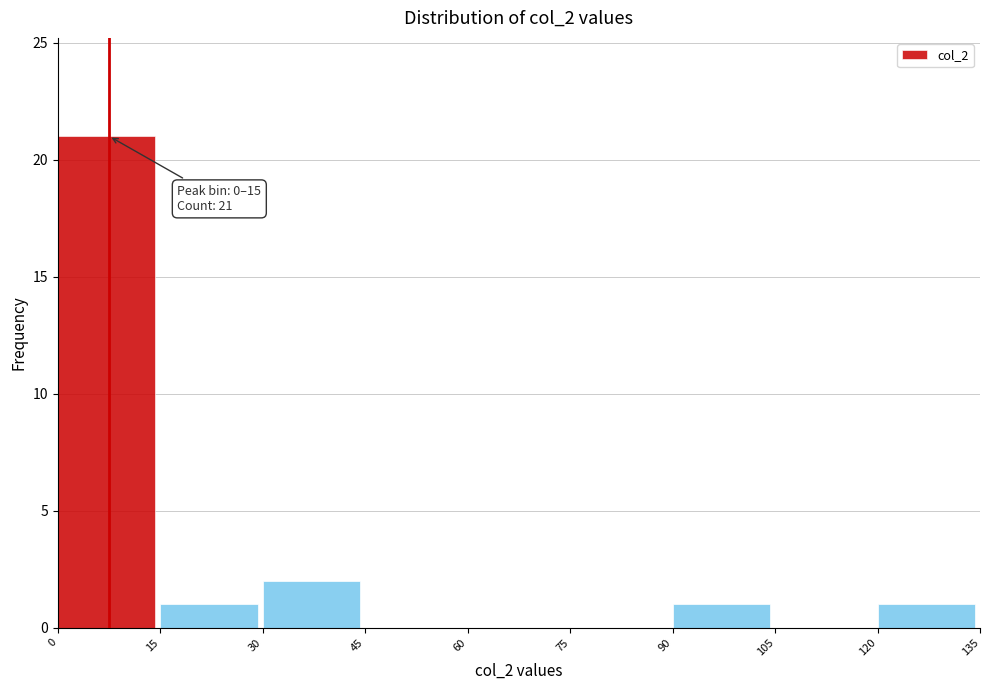

Which range on the x-axis has the tallest bar?

0 to 15